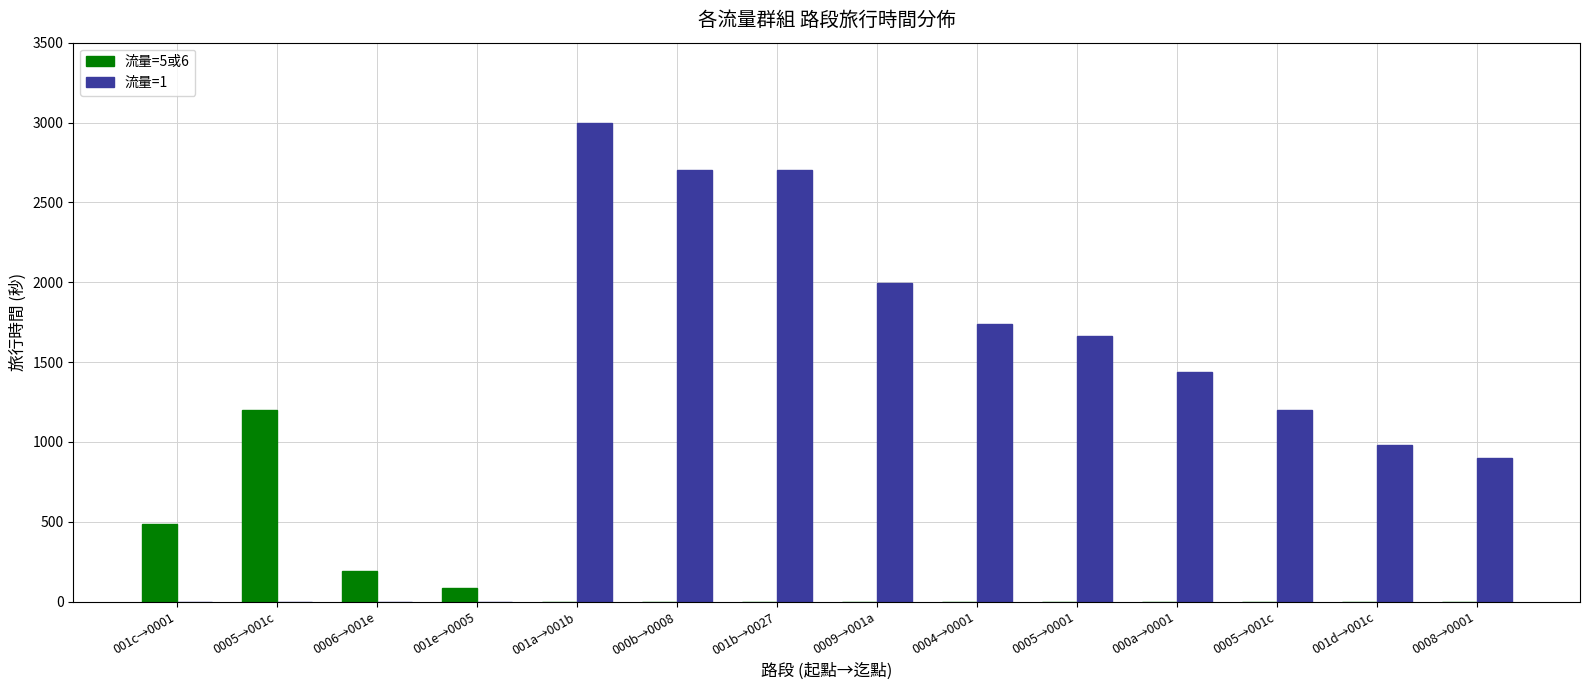

How many data points does each series have?

14